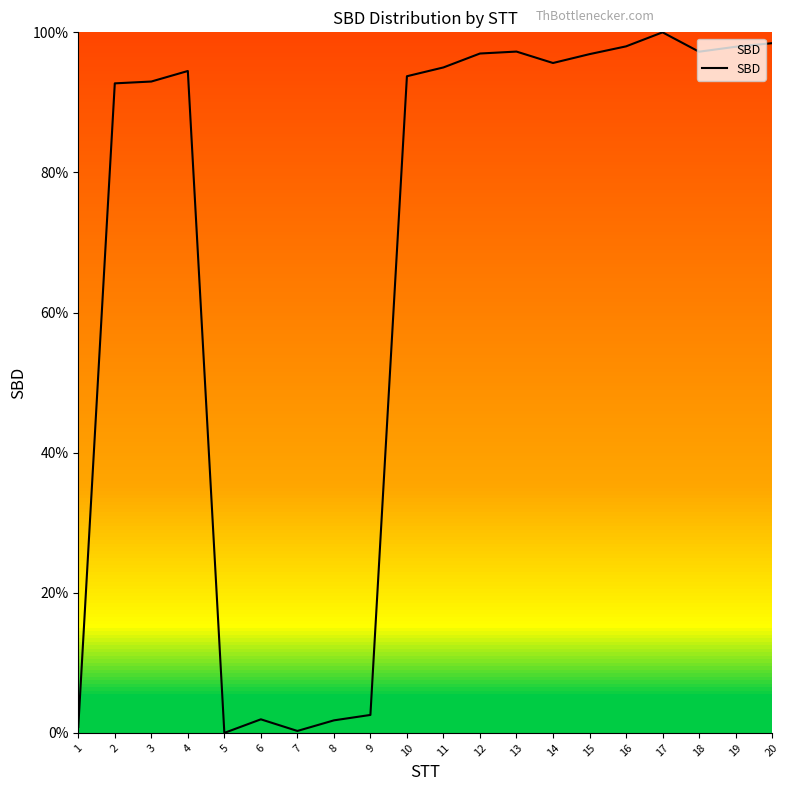

Is it true that the value at 14 is 25.5?

False